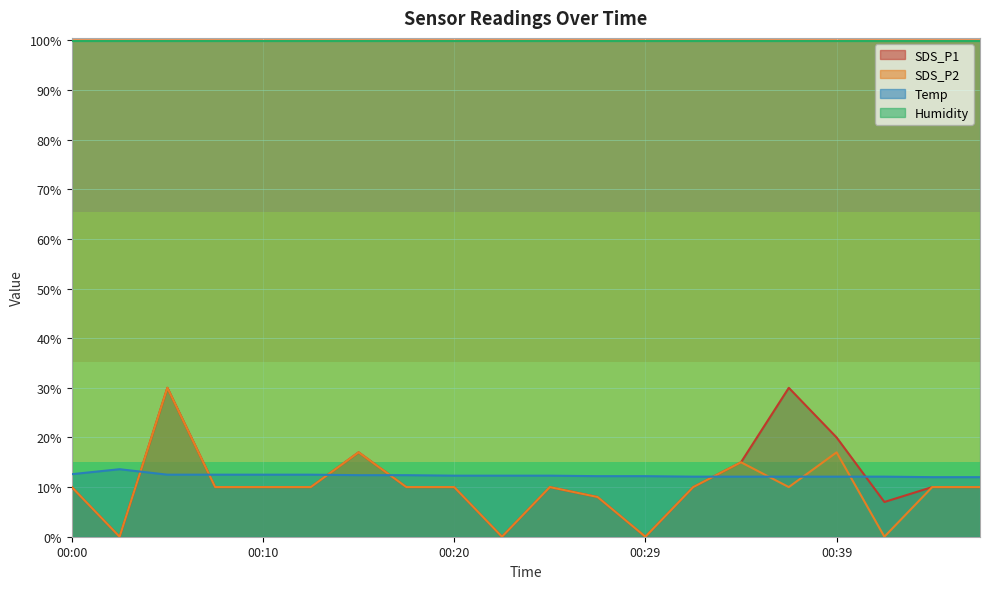

True or false: SDS_P1 has a value of 14.7 at 00:44.

False